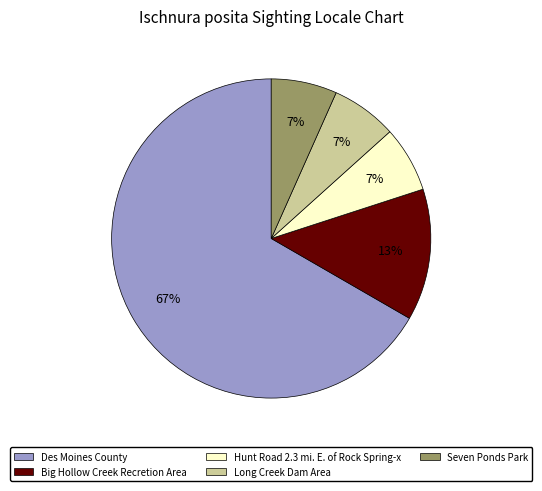

How many segments does this pie chart have?

5